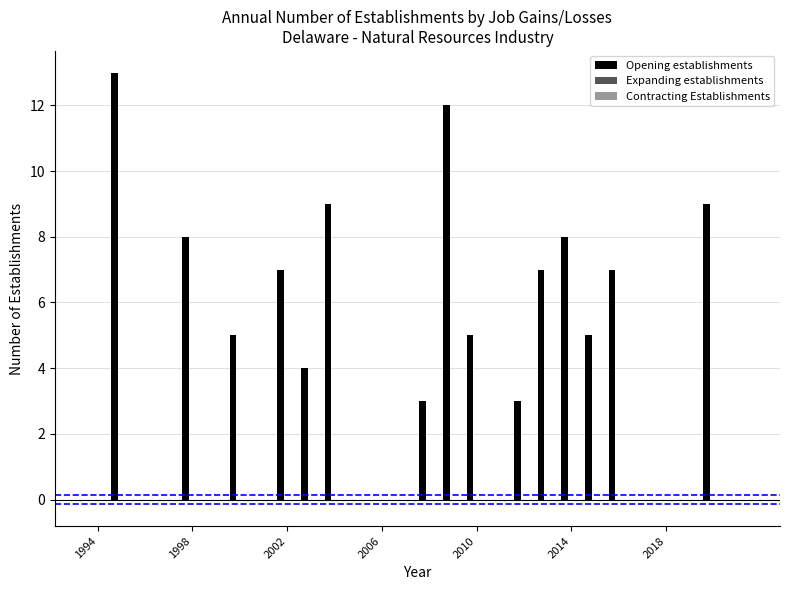

What is the sum of all values?

105